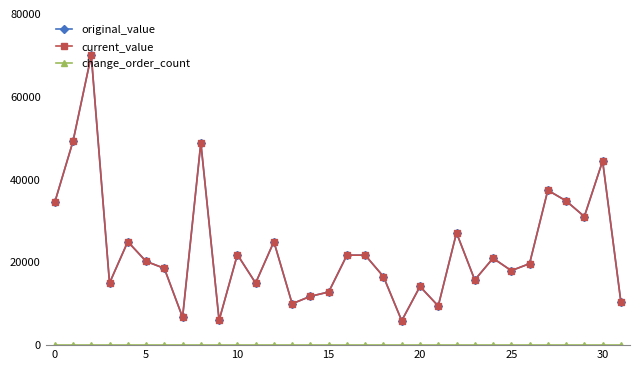

Is this an area chart (filled region under the line)?

No